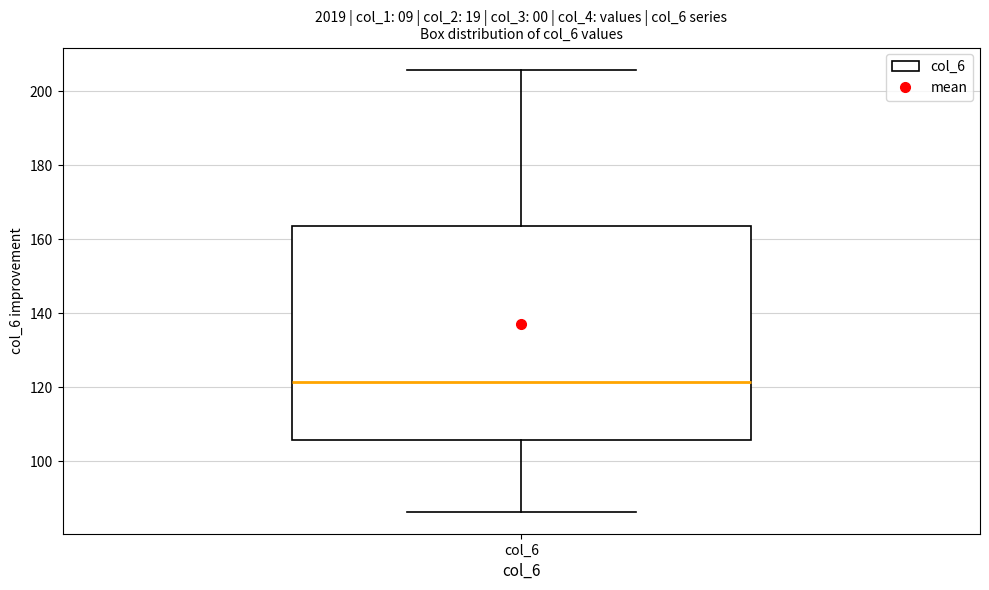

Read this box plot against the y-axis: the position of the median line, the range covered by the box, and the ends of both whiskers. The values are not printed on the chart, so give them approximately, as read against the axis.

median 122, box 106 to 164, whiskers 86 to 206